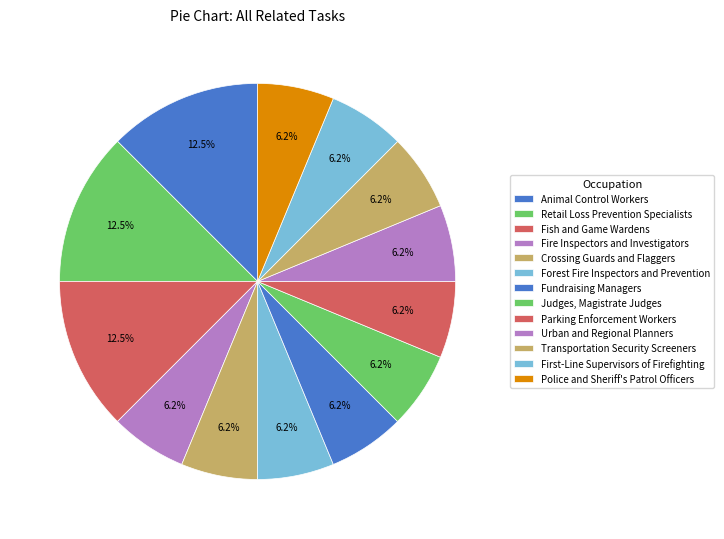

What percentage is the Retail Loss Prevention Specialists slice, to the nearest percent?

12%